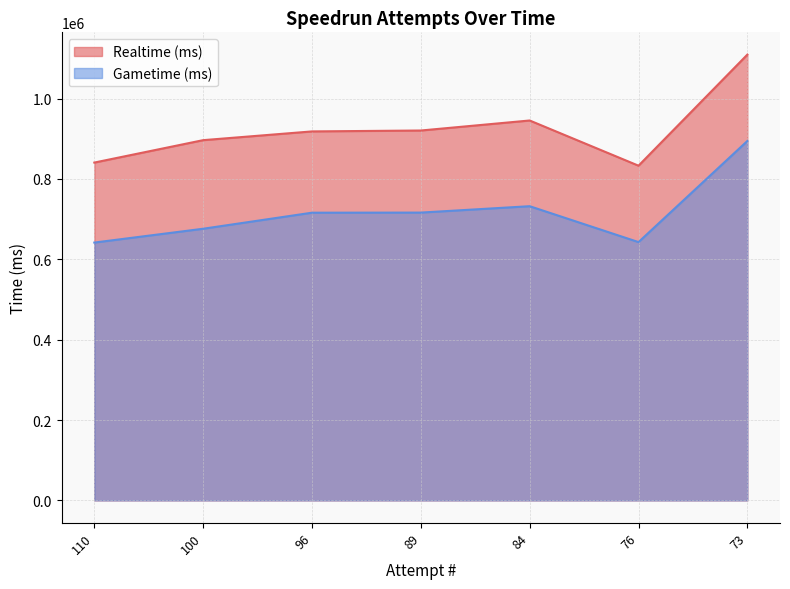

Reading right to left, transcribe all the data shown in this chart.

Realtime (ms): 1109375	832965	945450	920516	918270	896507	840720
Gametime (ms): 894444	642821	732151	716247	715984	676045	641629